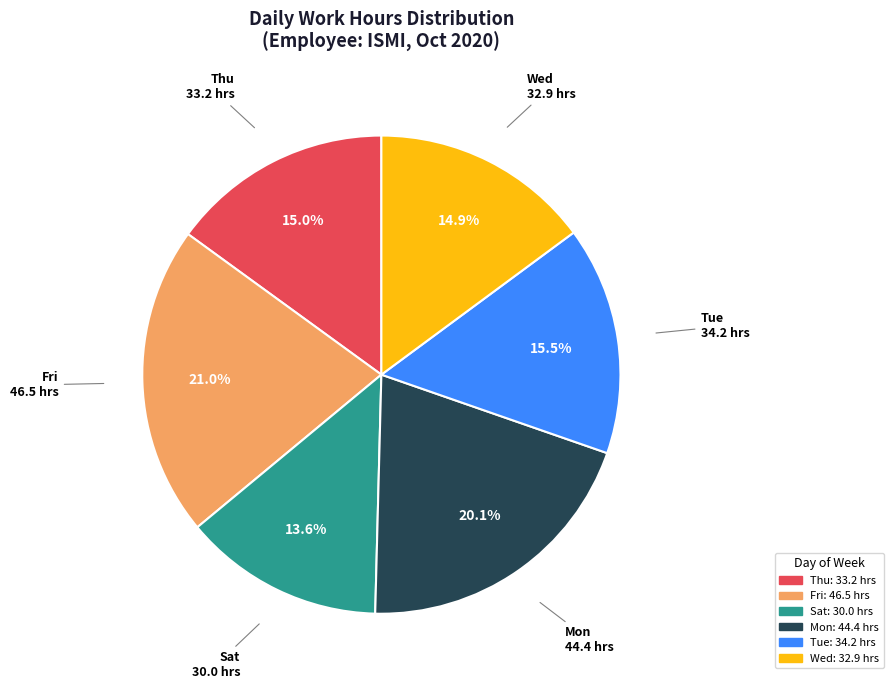

Is there any slice that represents more than half of the pie?

No